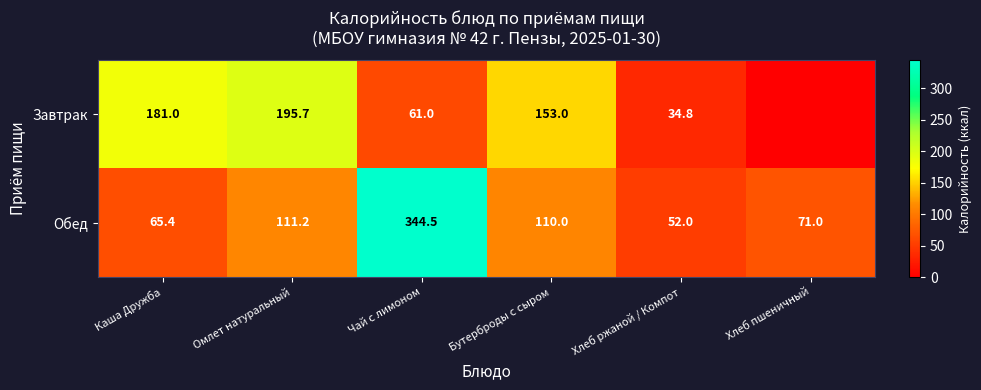

What is the average value of the Обед series?

125.7